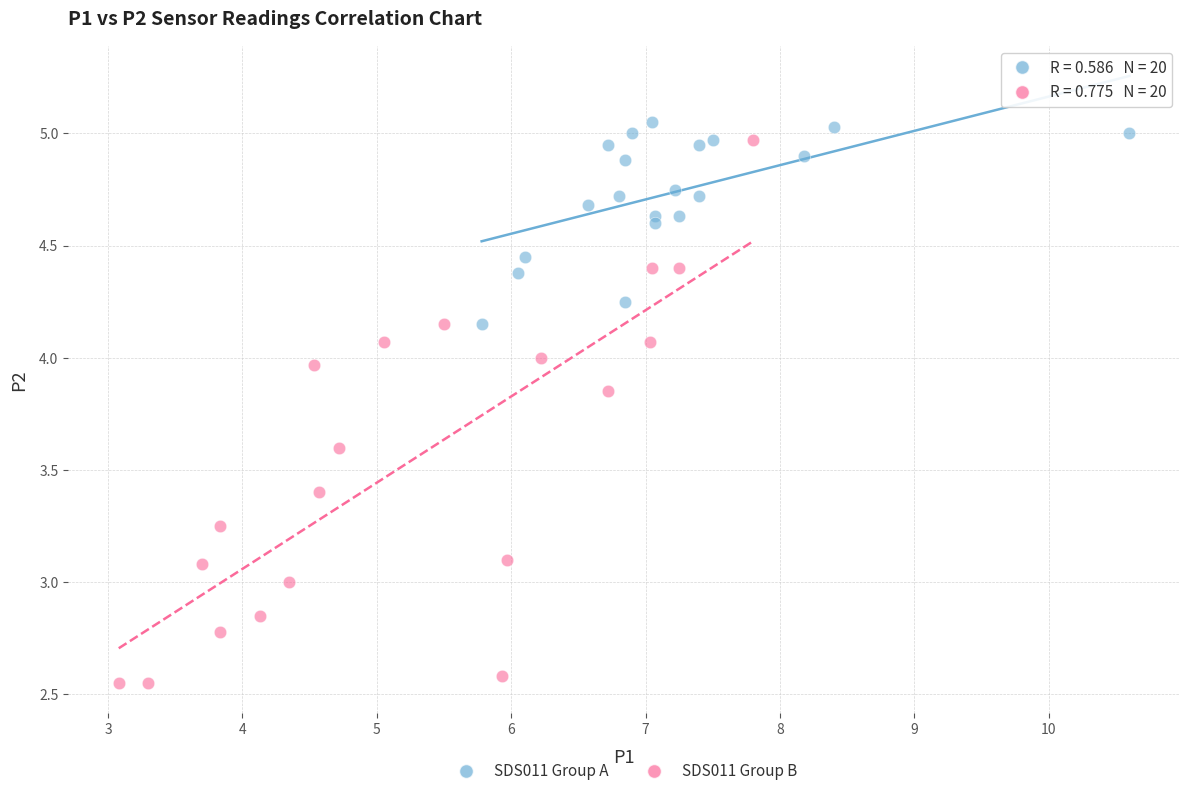

Which series has the widest spread of Y values?

SDS011 Group B